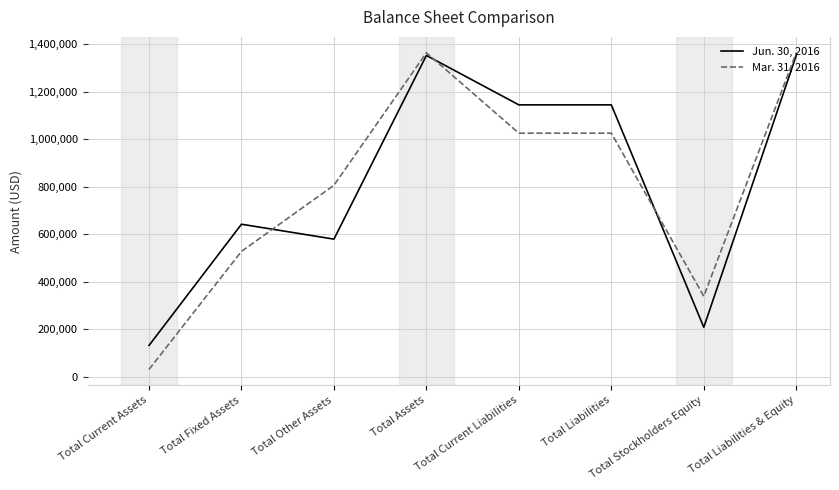

Is the value of Jun. 30, 2016 at Total Liabilities & Equity greater than the value of Mar. 31, 2016 at Total Other Assets?

Yes